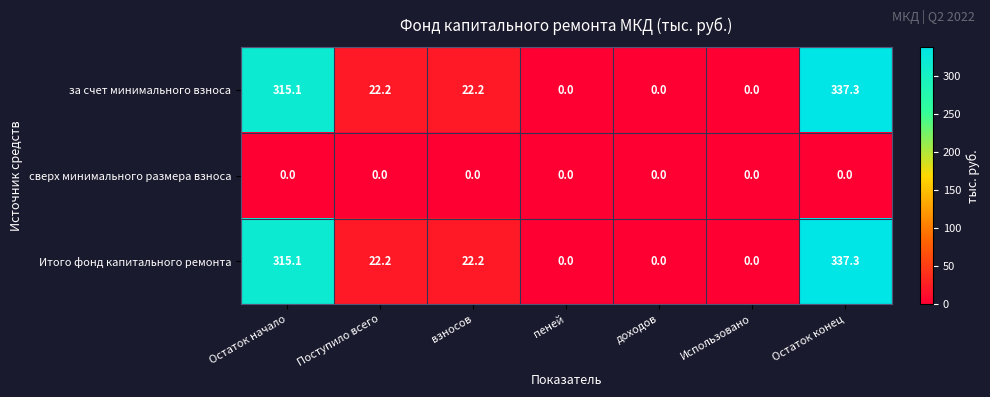

The value of за счет минимального взноса at Поступило всего is 22.2. True or false?

True